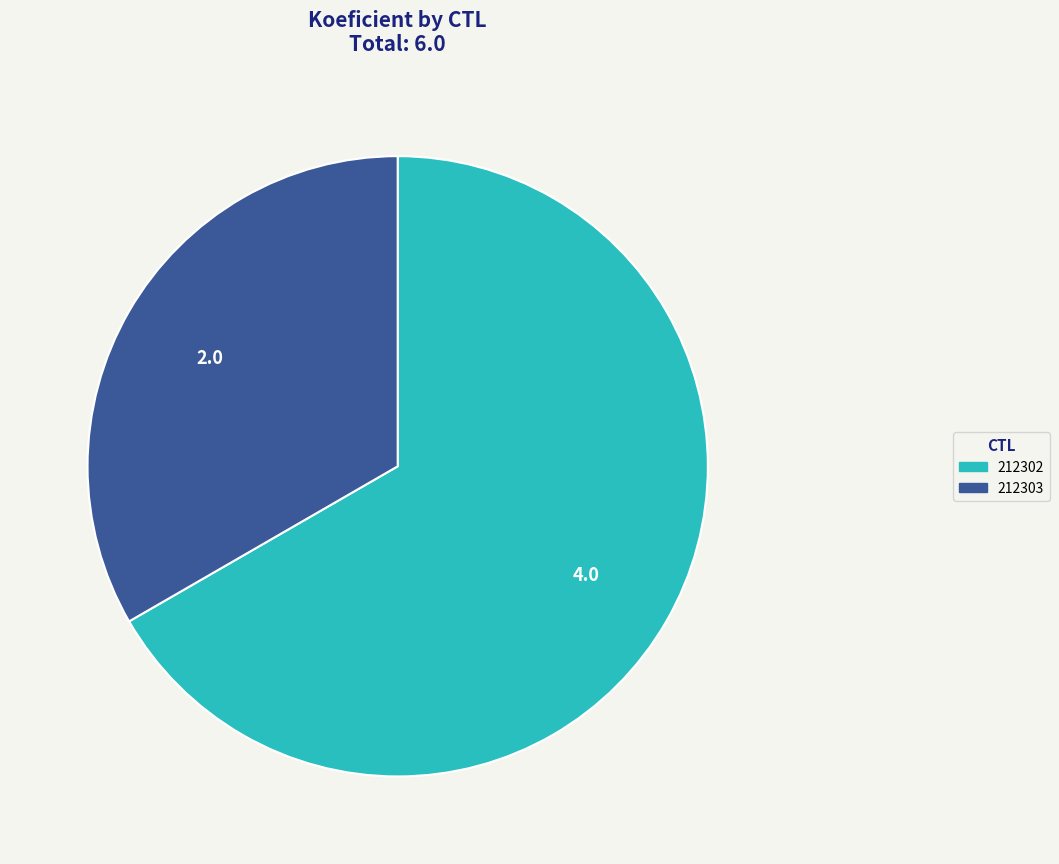

Which category accounts for the majority?

212302